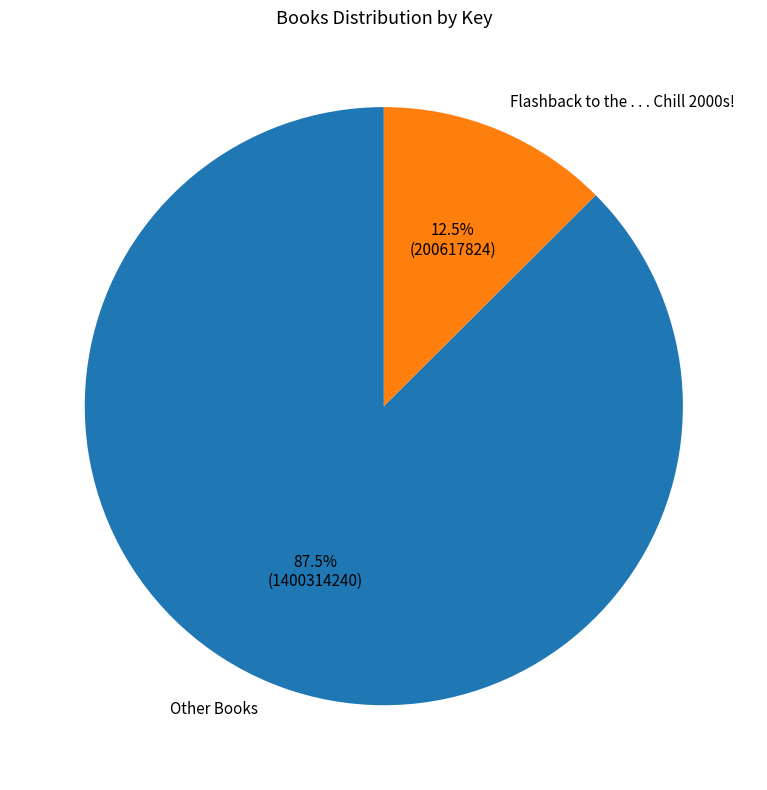

Rank the categories by value from highest to lowest.

Other Books, Flashback to the . . . Chill 2000s!